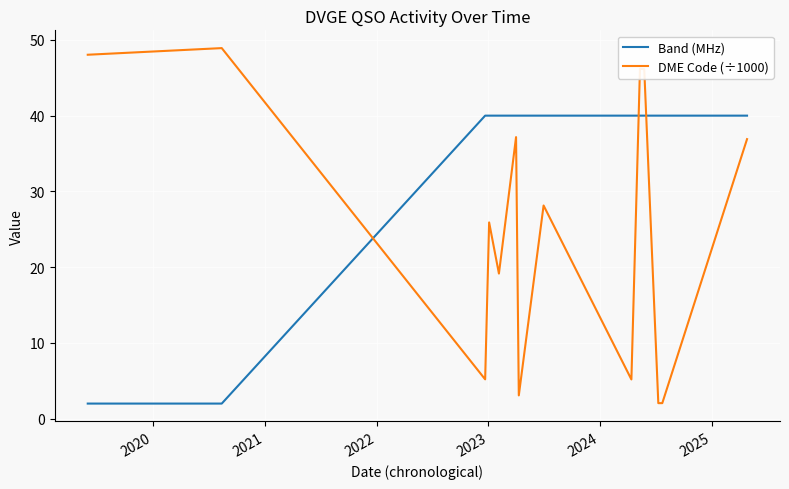

How many intersections are there between Band (MHz) and DME Code (÷1000)?

3